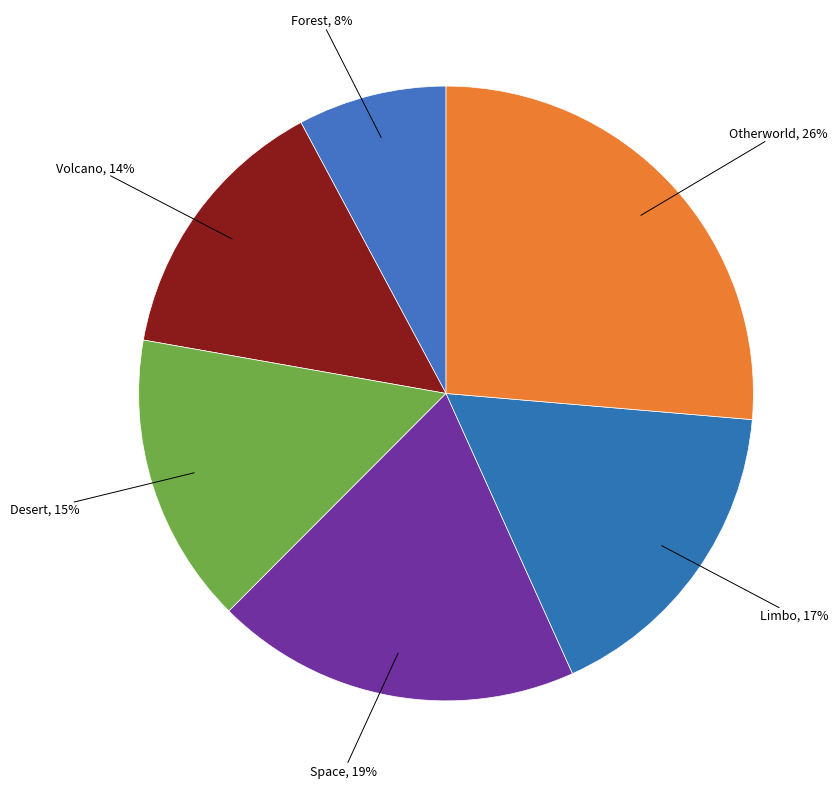

Between Space and Forest, which is larger?

Space